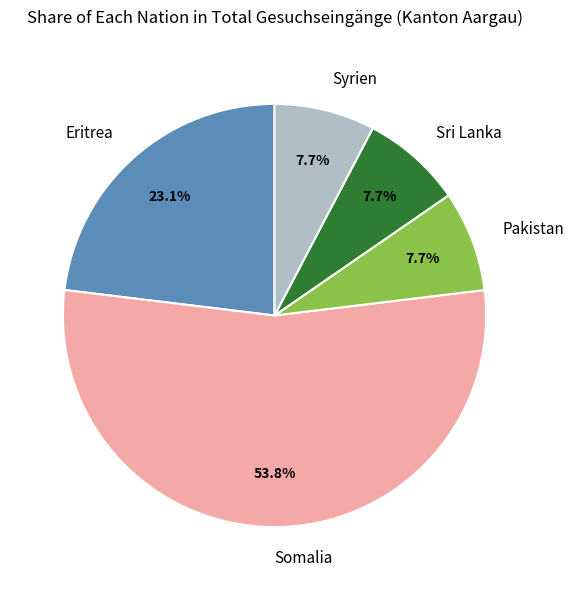

Does Somalia represent more than half of the total?

Yes